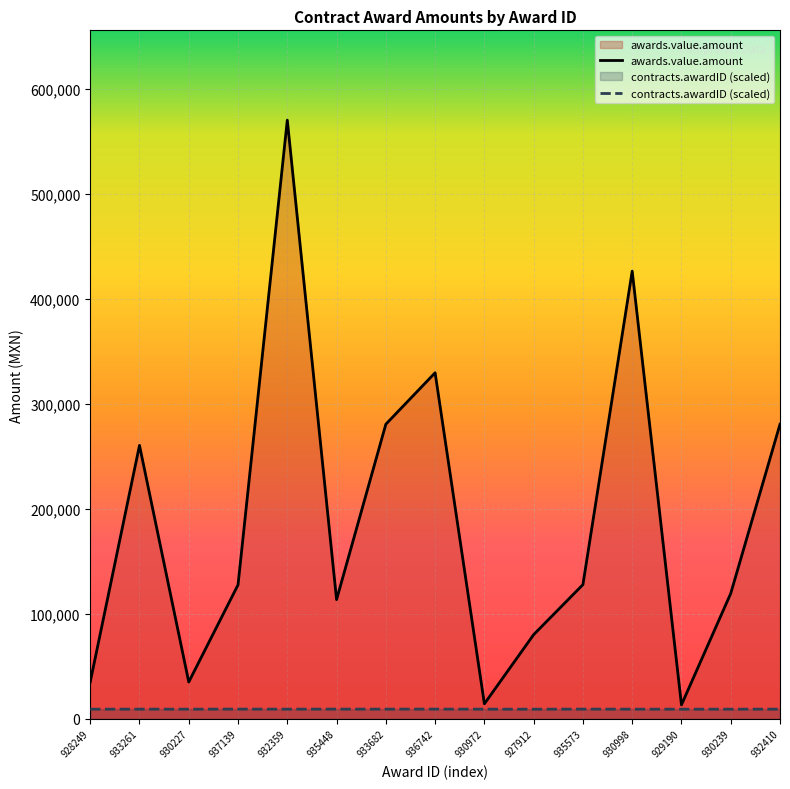

Which label corresponds to the largest value in the chart?

932359